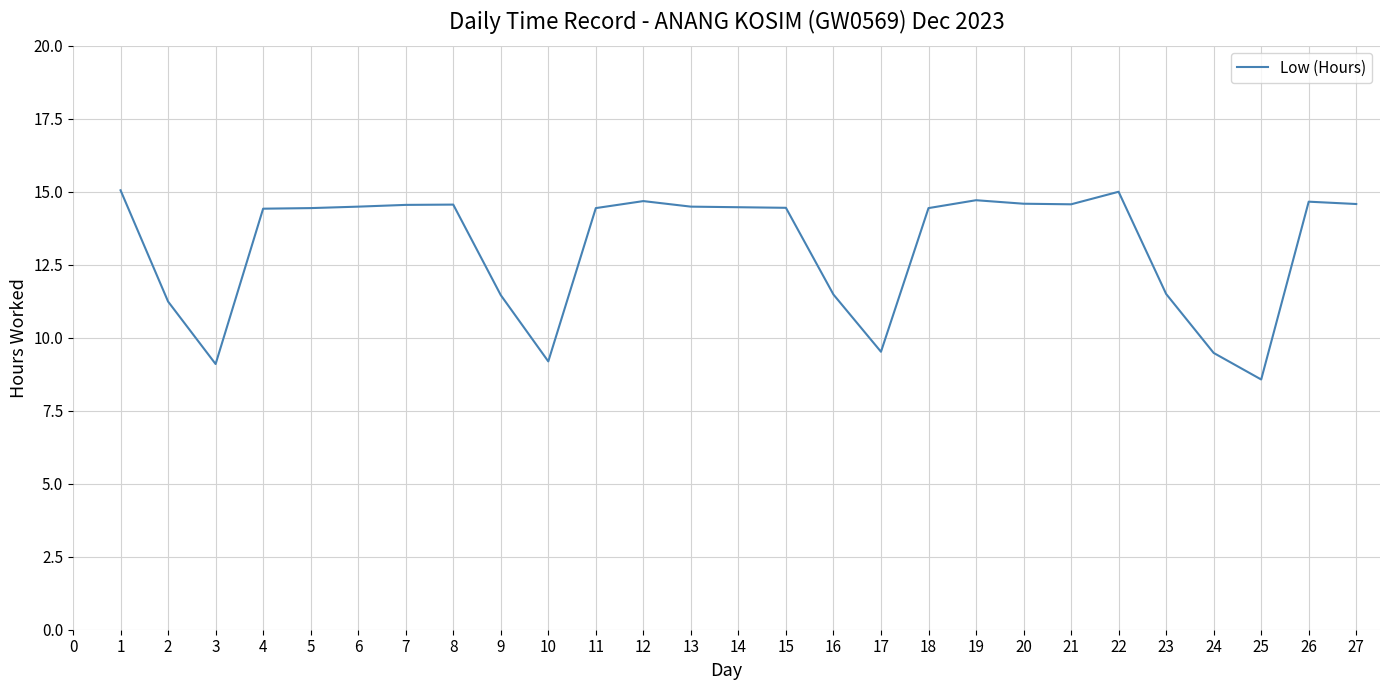

What is the smallest value displayed?

8.6